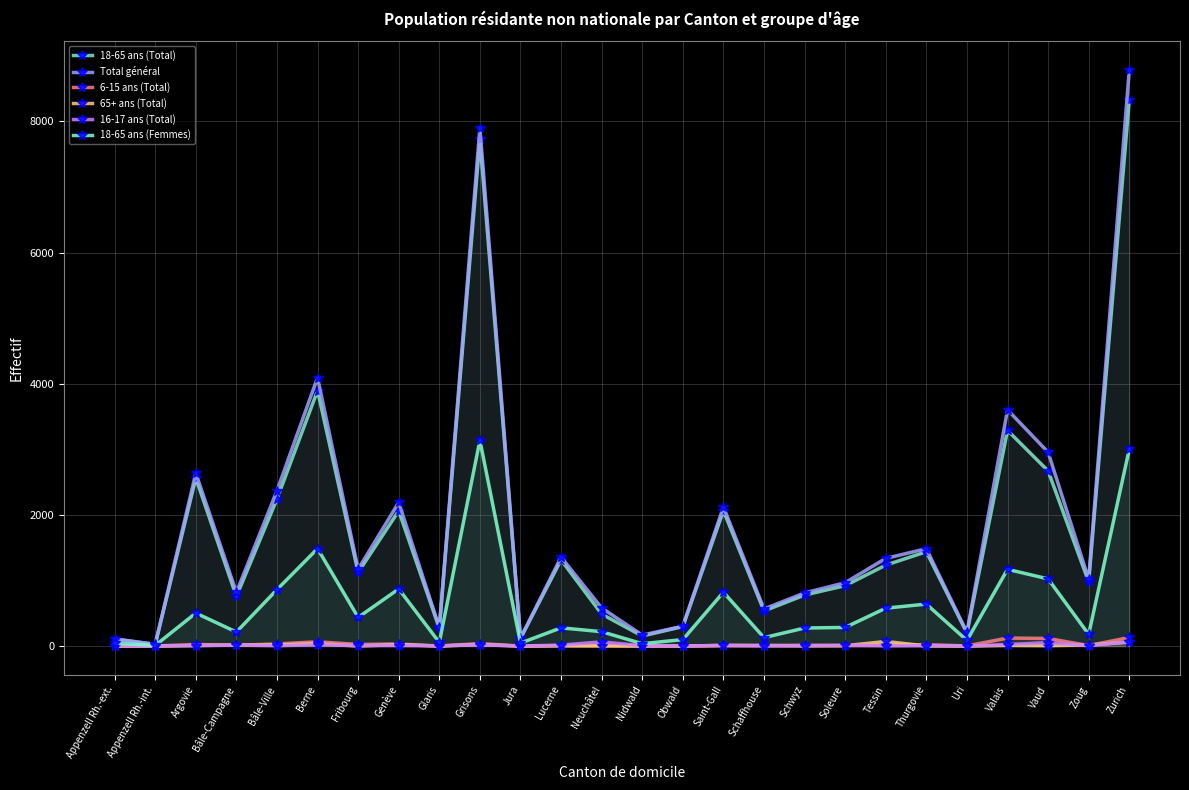

Rank the series by their maximum value, from lowest to highest.

16-17 ans (Total), 65+ ans (Total), 6-15 ans (Total), 18-65 ans (Femmes), 18-65 ans (Total), Total général